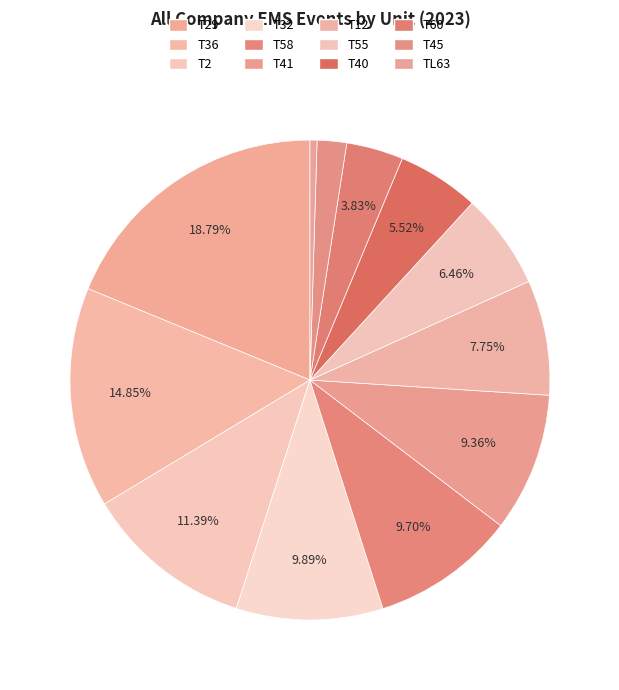

To the nearest percent, what is the average slice percentage?

8%